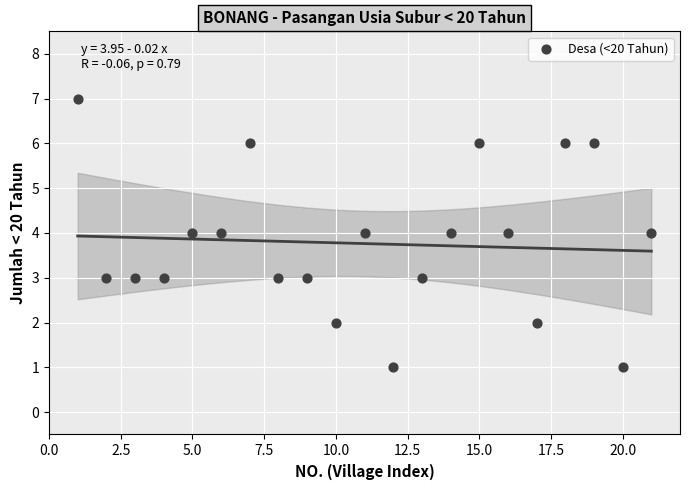

What is the range of Y values (max minus min)?

6